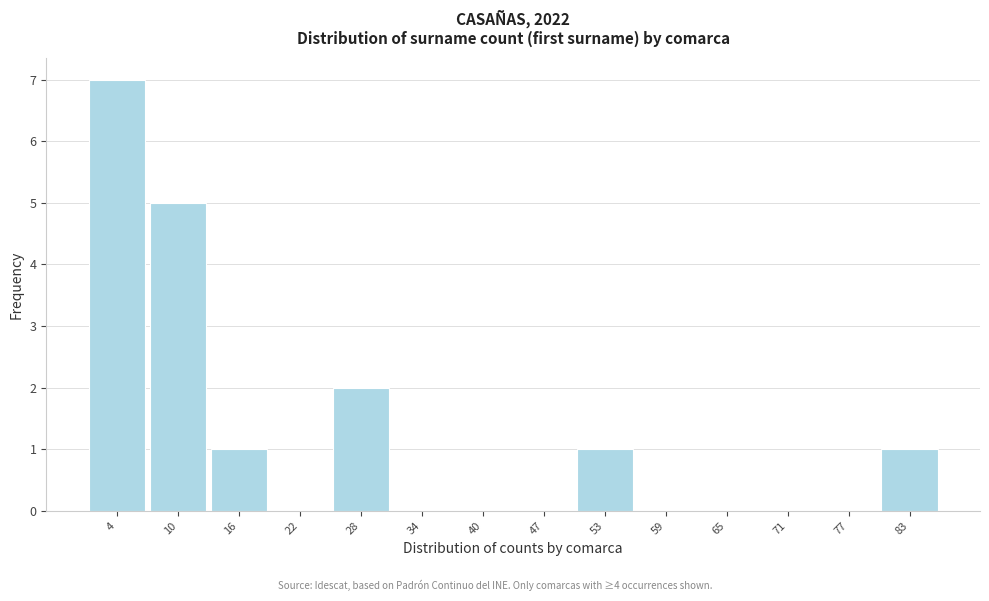

Reading left to right, extract all data points from this chart.

4=7	10=5	16=1	22=0	28=2	34=0	40=0	47=0	53=1	59=0	65=0	71=0	77=0	83=1